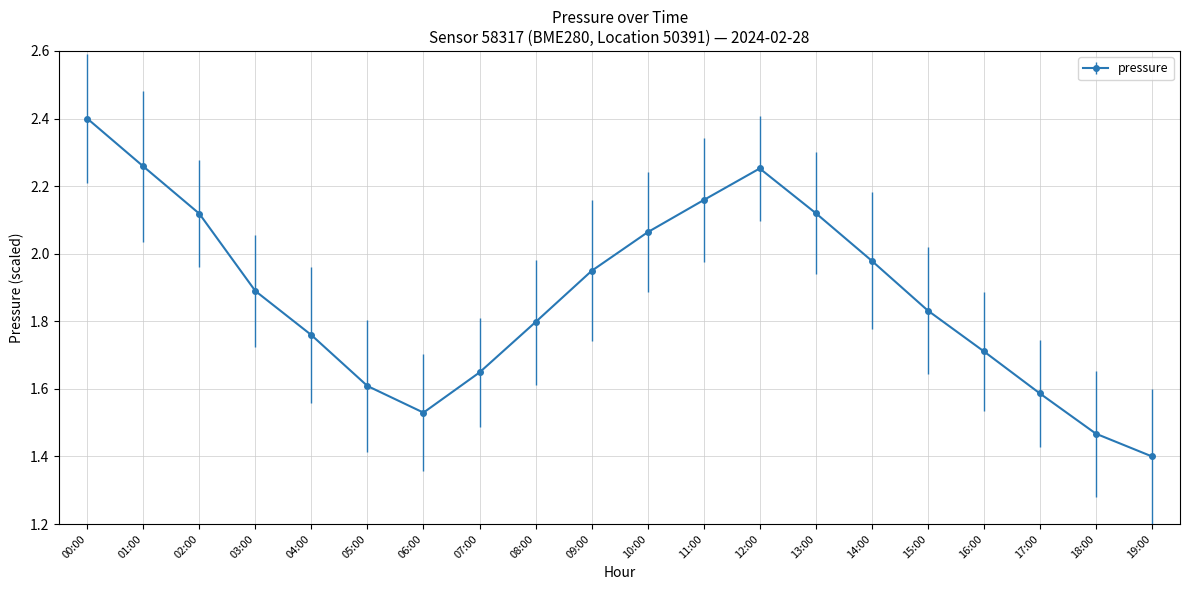

Which label corresponds to the smallest value in the chart?

19:00